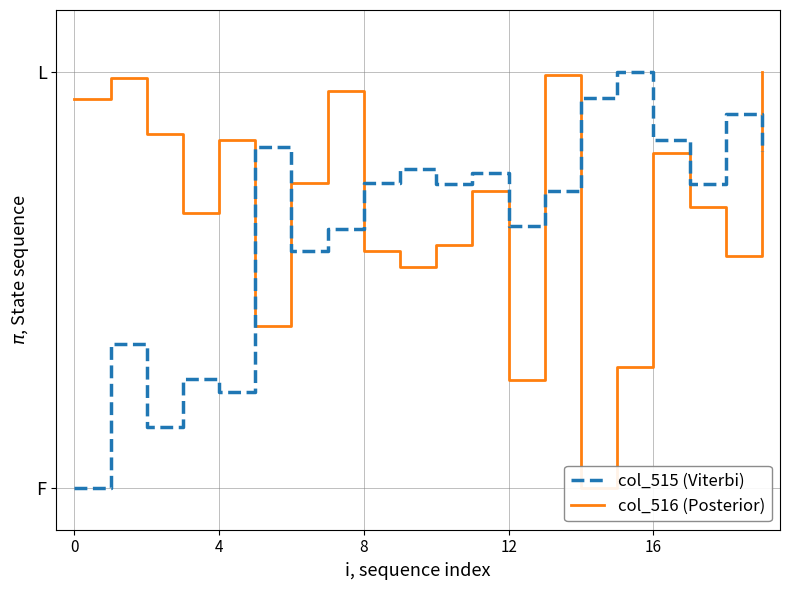

Where is col_516 (Posterior) nearest to the value 0?

14